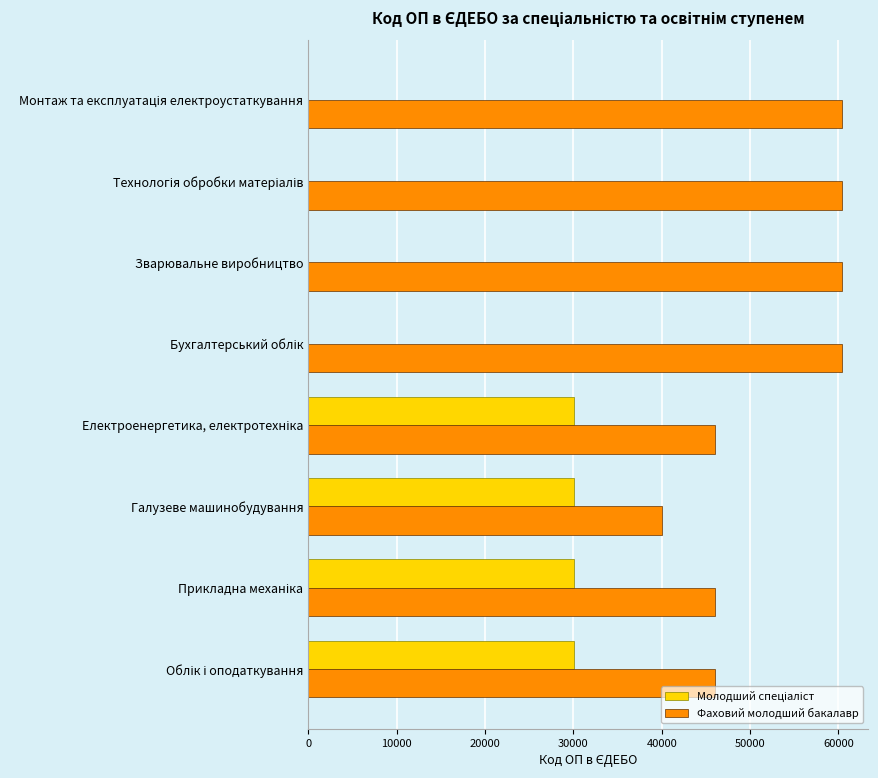

What is the maximum value shown in the chart?

60358